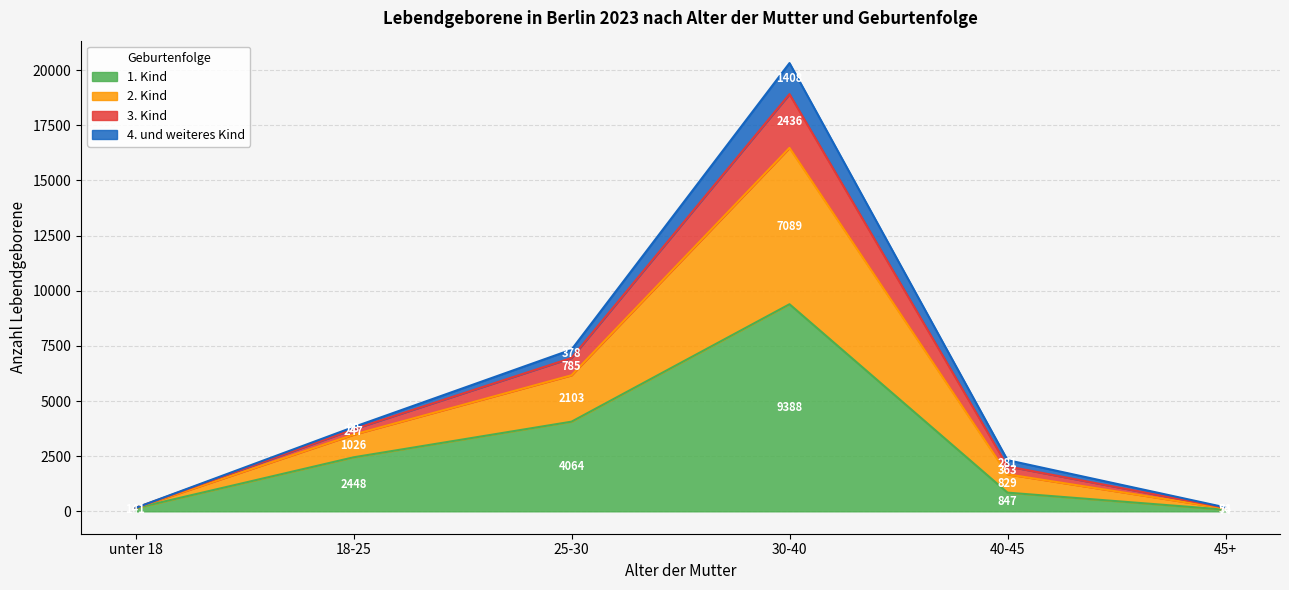

Count the number of categories in the chart.

6